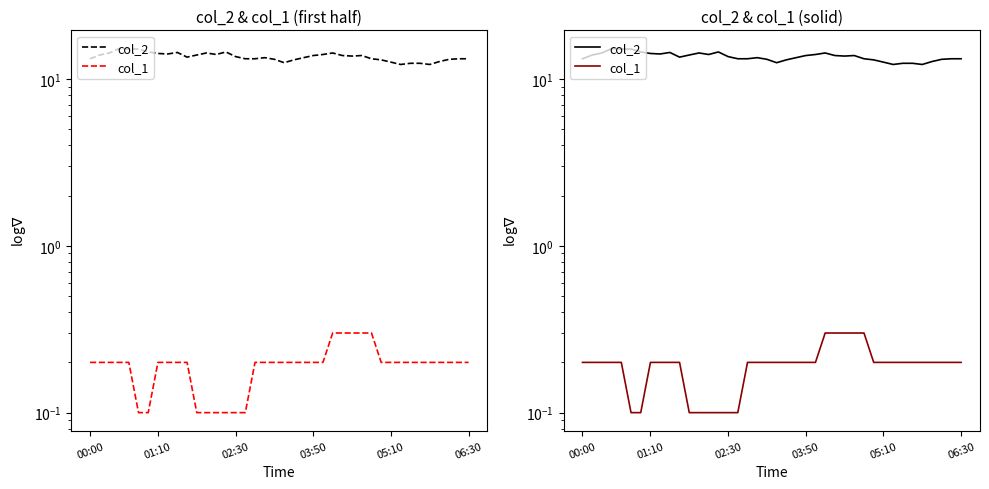

True or false: col_1 has more than 2 interior local peaks.

False